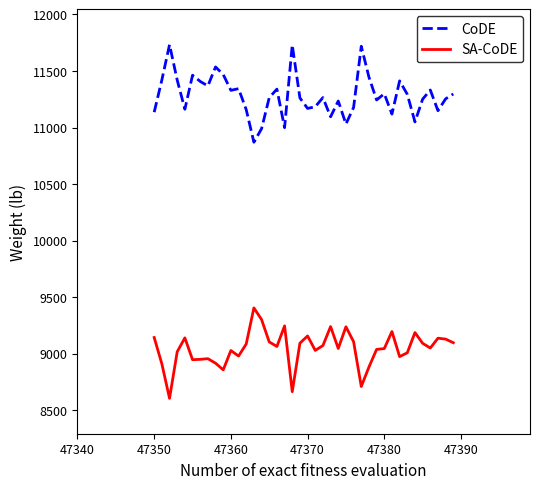

What is the difference between the maximum and minimum values in the CoDE series?

863